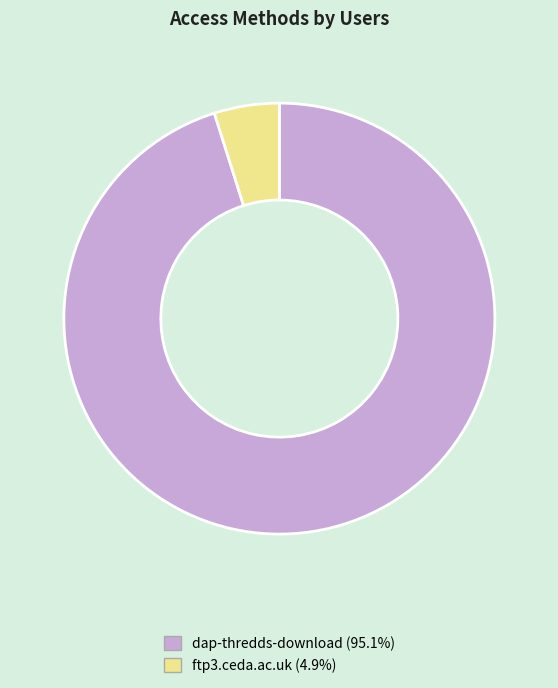

Count the number of slices in the pie.

2